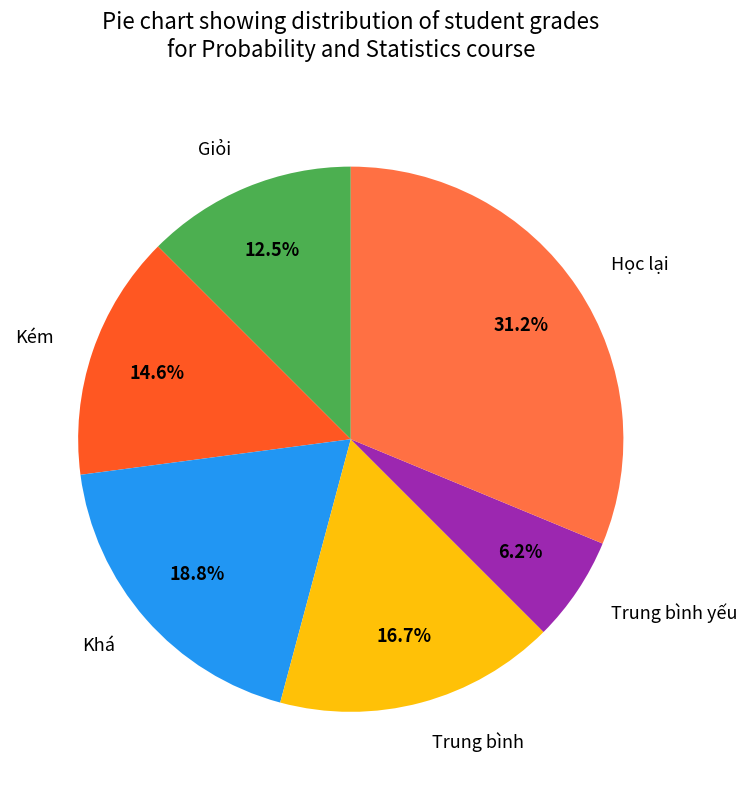

How many slices are in this pie chart?

6